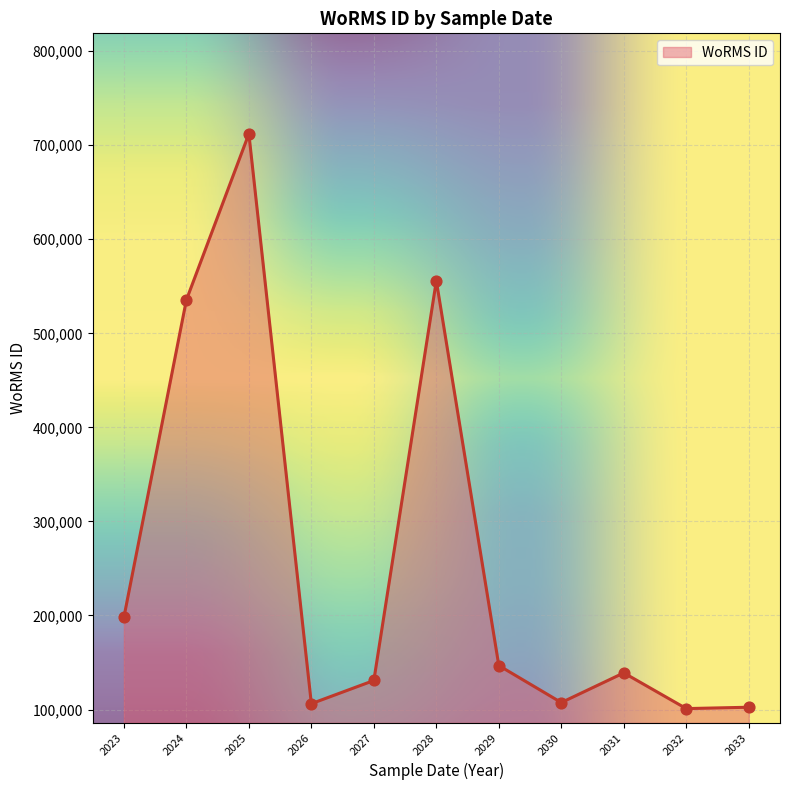

What is the ratio of the value at 2032 to the value at 2027?

0.8